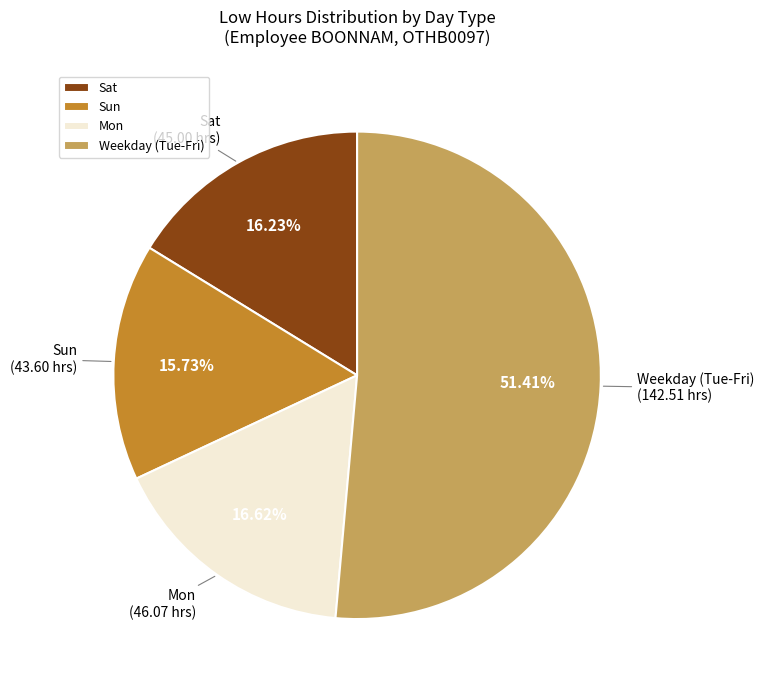

Combined, do Sat and Mon account for over 50%?

No